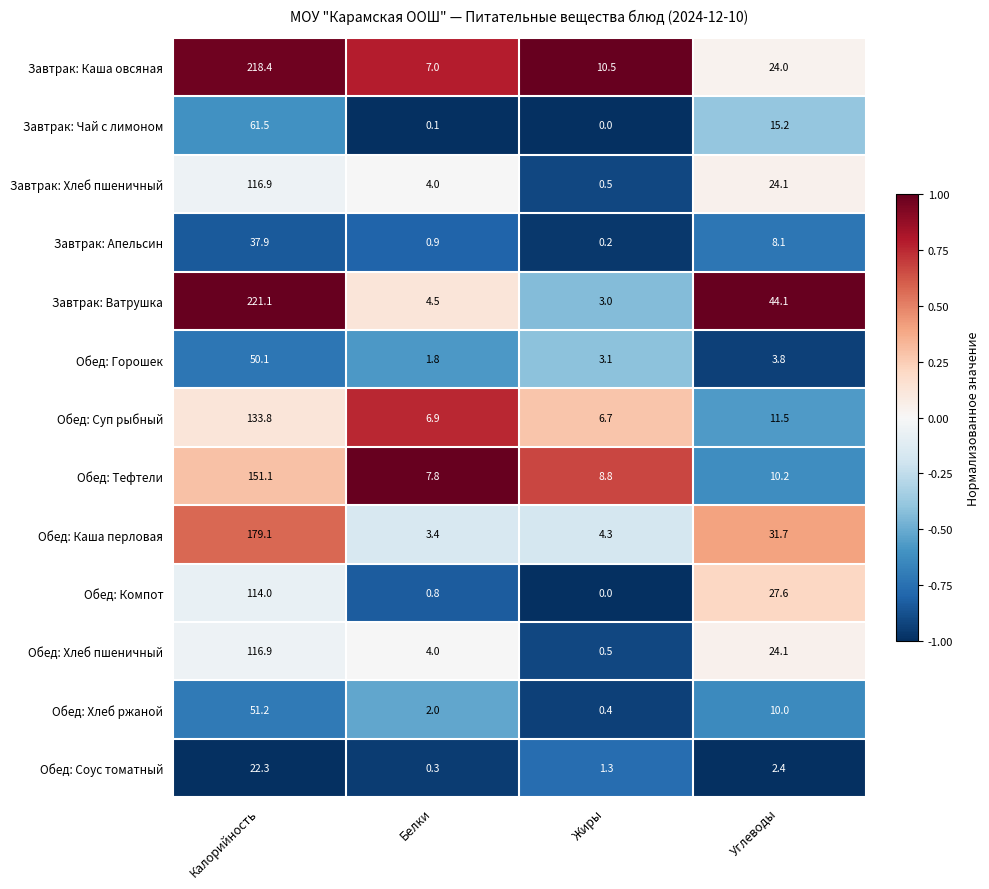

What is the sum of all Завтрак: Апельсин values?

47.1